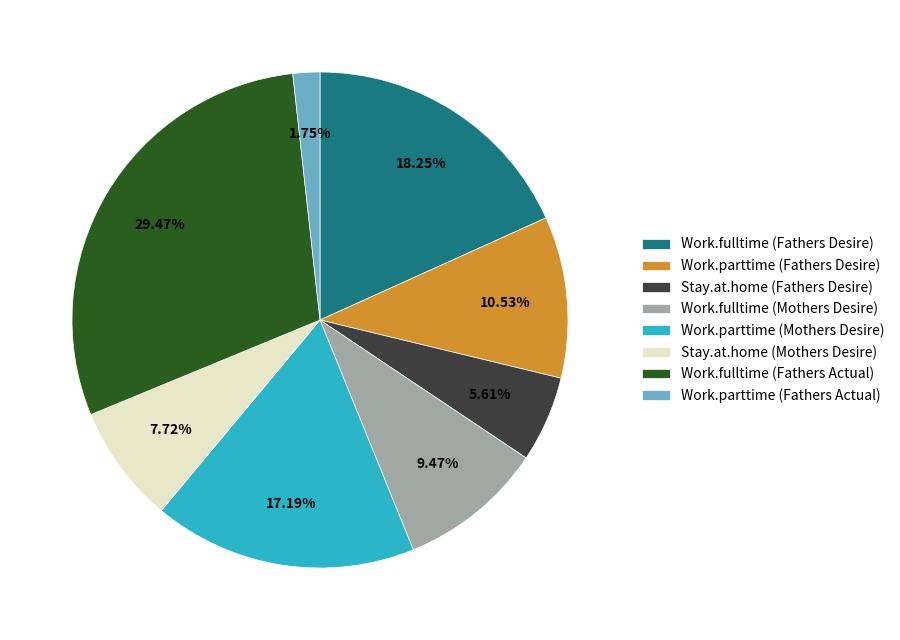

Combined, do Stay.at.home (Fathers Desire) and Work.fulltime (Mothers Desire) account for over 50%?

No